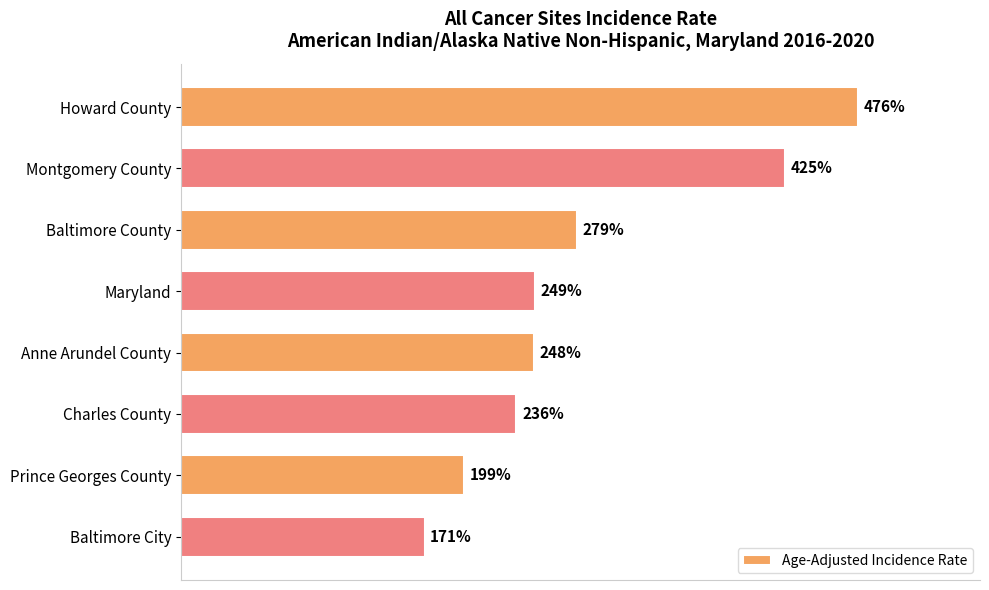

Are the bars grouped side by side (vs. stacked)?

No